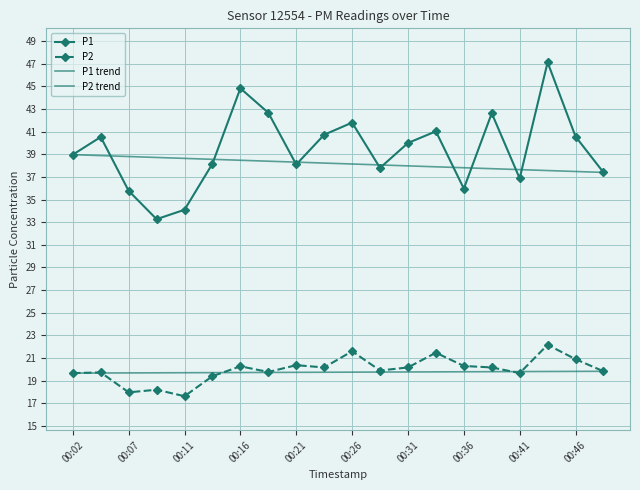

How many categories are shown in the chart?

20